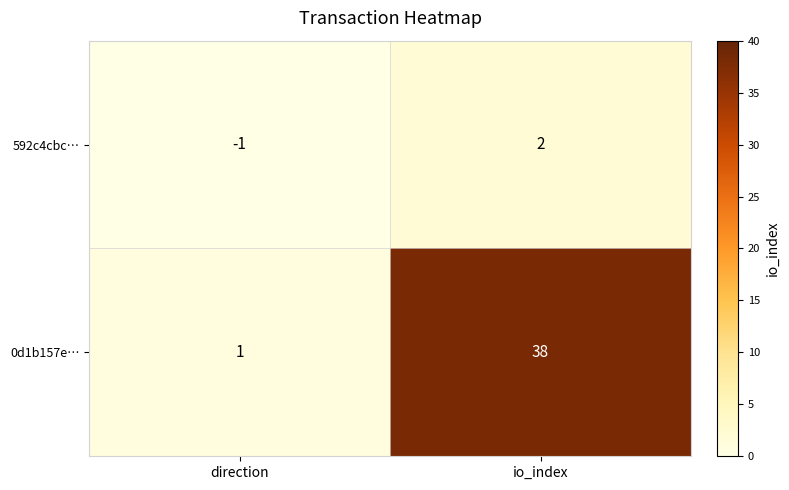

At which label is 0d1b157e… closest to 19?

direction